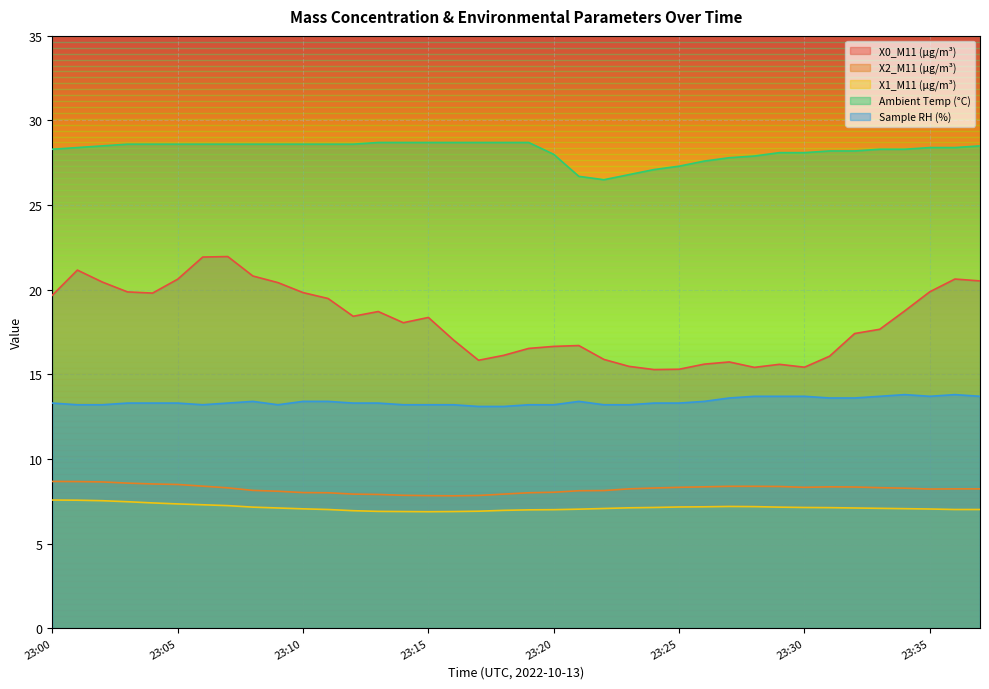

Reading left to right, list all the values displayed in this chart.

X0_M11 (μg/m³): 23:00=19.7	23:01=21.2	23:02=20.4	23:03=19.9	23:04=19.8	23:05=20.6	23:06=21.9	23:07=22.0	23:08=20.8	23:09=20.4	23:10=19.8	23:11=19.5	23:12=18.4	23:13=18.7	23:14=18.1	23:15=18.4	23:16=17.0	23:17=15.8	23:18=16.1	23:19=16.5	23:20=16.6	23:21=16.7	23:22=15.9	23:23=15.5	23:24=15.3	23:25=15.3	23:26=15.6	23:27=15.7	23:28=15.4	23:29=15.6	23:30=15.4	23:31=16.1	23:32=17.4	23:33=17.7	23:34=18.8	23:35=19.9	23:36=20.6	23:37=20.5
X2_M11 (μg/m³): 23:00=8.7	23:01=8.7	23:02=8.6	23:03=8.6	23:04=8.5	23:05=8.5	23:06=8.4	23:07=8.3	23:08=8.1	23:09=8.1	23:10=8.0	23:11=8.0	23:12=7.9	23:13=7.9	23:14=7.8	23:15=7.8	23:16=7.8	23:17=7.8	23:18=7.9	23:19=8.0	23:20=8.0	23:21=8.1	23:22=8.1	23:23=8.2	23:24=8.3	23:25=8.3	23:26=8.3	23:27=8.4	23:28=8.4	23:29=8.4	23:30=8.3	23:31=8.3	23:32=8.3	23:33=8.3	23:34=8.3	23:35=8.2	23:36=8.2	23:37=8.2
X1_M11 (μg/m³): 23:00=7.6	23:01=7.6	23:02=7.5	23:03=7.5	23:04=7.4	23:05=7.3	23:06=7.3	23:07=7.2	23:08=7.2	23:09=7.1	23:10=7.0	23:11=7.0	23:12=6.9	23:13=6.9	23:14=6.9	23:15=6.9	23:16=6.9	23:17=6.9	23:18=7.0	23:19=7.0	23:20=7.0	23:21=7.0	23:22=7.1	23:23=7.1	23:24=7.1	23:25=7.2	23:26=7.2	23:27=7.2	23:28=7.2	23:29=7.2	23:30=7.1	23:31=7.1	23:32=7.1	23:33=7.1	23:34=7.1	23:35=7.0	23:36=7.0	23:37=7.0
Ambient Temp (°C): 23:00=28.3	23:01=28.4	23:02=28.5	23:03=28.6	23:04=28.6	23:05=28.6	23:06=28.6	23:07=28.6	23:08=28.6	23:09=28.6	23:10=28.6	23:11=28.6	23:12=28.6	23:13=28.7	23:14=28.7	23:15=28.7	23:16=28.7	23:17=28.7	23:18=28.7	23:19=28.7	23:20=28.0	23:21=26.7	23:22=26.5	23:23=26.8	23:24=27.1	23:25=27.3	23:26=27.6	23:27=27.8	23:28=27.9	23:29=28.1	23:30=28.1	23:31=28.2	23:32=28.2	23:33=28.3	23:34=28.3	23:35=28.4	23:36=28.4	23:37=28.5
Sample RH (%): 23:00=13.3	23:01=13.2	23:02=13.2	23:03=13.3	23:04=13.3	23:05=13.3	23:06=13.2	23:07=13.3	23:08=13.4	23:09=13.2	23:10=13.4	23:11=13.4	23:12=13.3	23:13=13.3	23:14=13.2	23:15=13.2	23:16=13.2	23:17=13.1	23:18=13.1	23:19=13.2	23:20=13.2	23:21=13.4	23:22=13.2	23:23=13.2	23:24=13.3	23:25=13.3	23:26=13.4	23:27=13.6	23:28=13.7	23:29=13.7	23:30=13.7	23:31=13.6	23:32=13.6	23:33=13.7	23:34=13.8	23:35=13.7	23:36=13.8	23:37=13.7